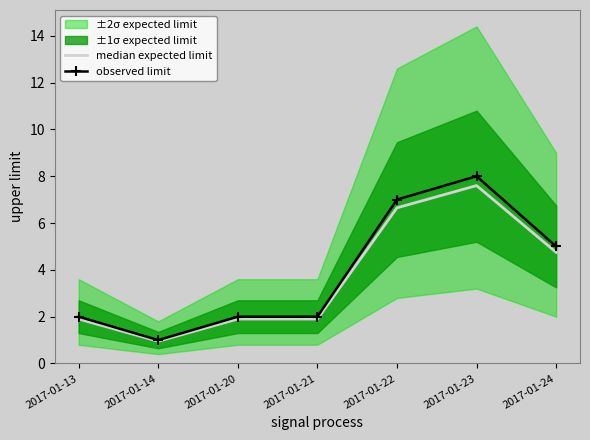

How many values in the observed limit series exceed 2?

3